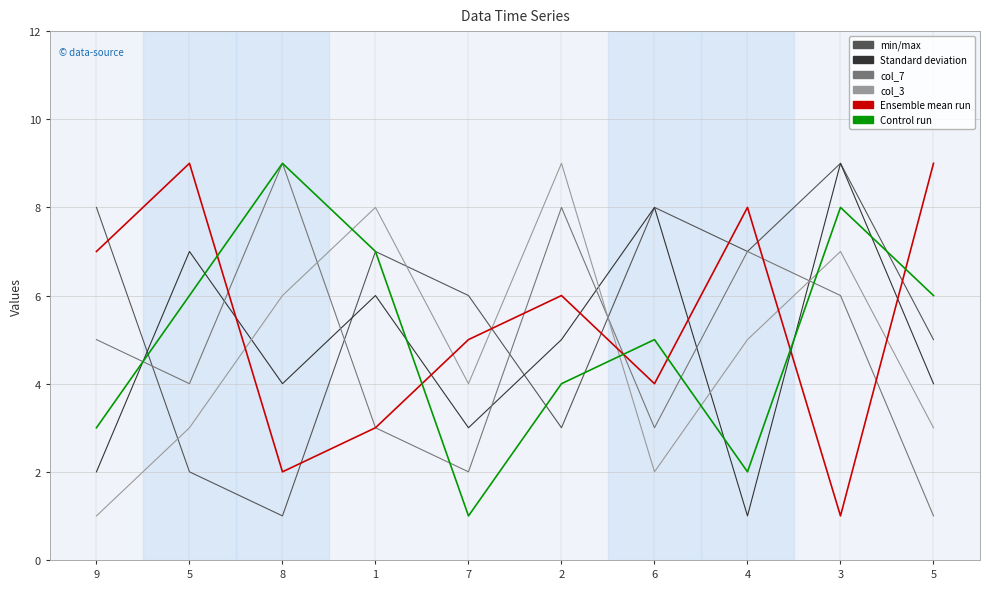

How many lines are shown in the chart?

6